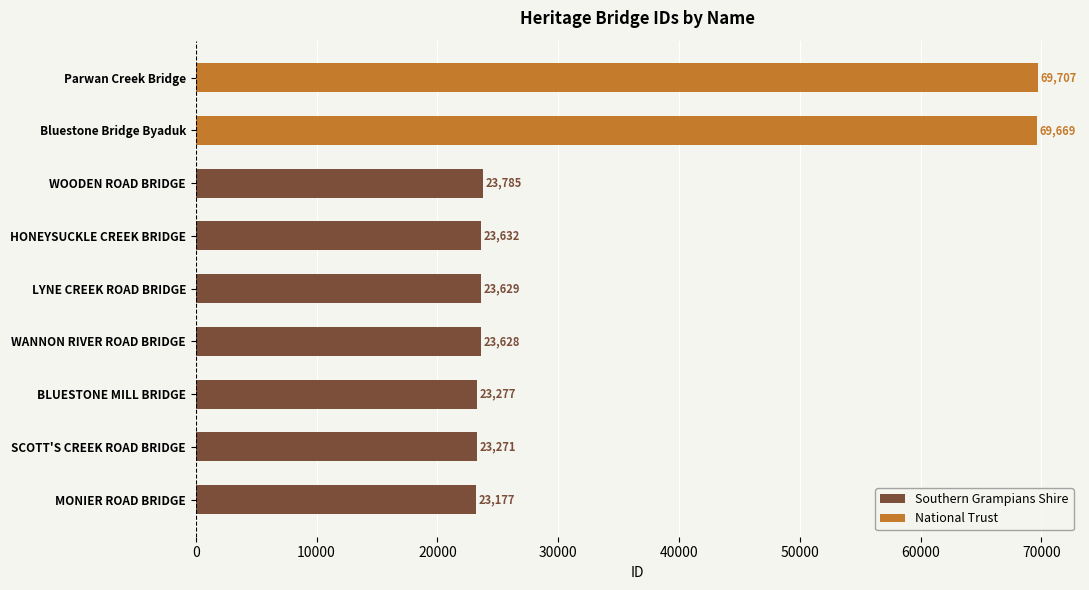

What is the label of the 4th bar from the right?

HONEYSUCKLE CREEK BRIDGE